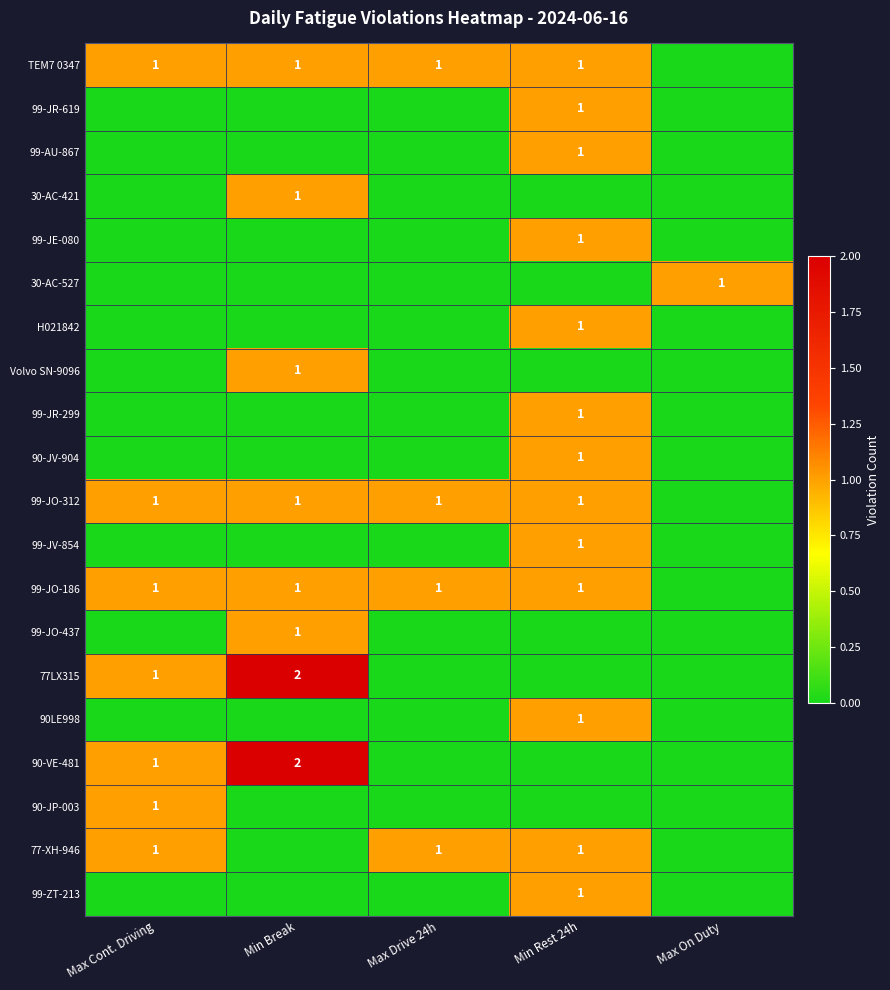

The 90LE998 series shows 1 at Min Rest 24h. True or false?

True